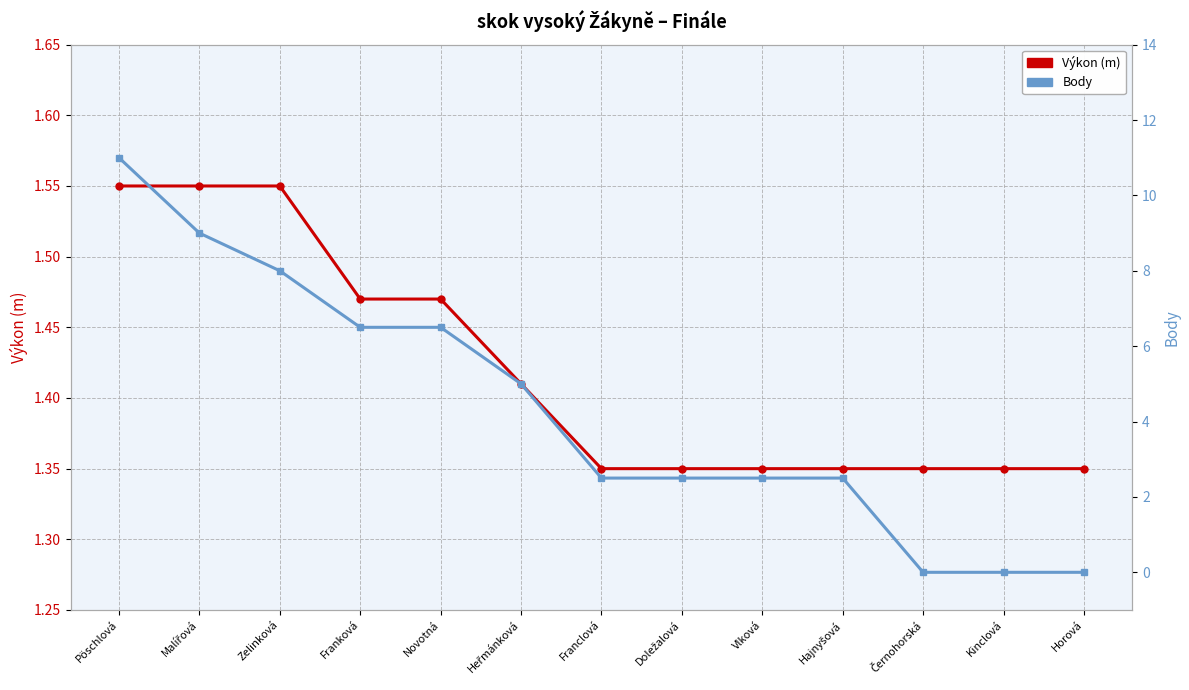

At which category does the chart reach its peak across all series?

Pöschlová